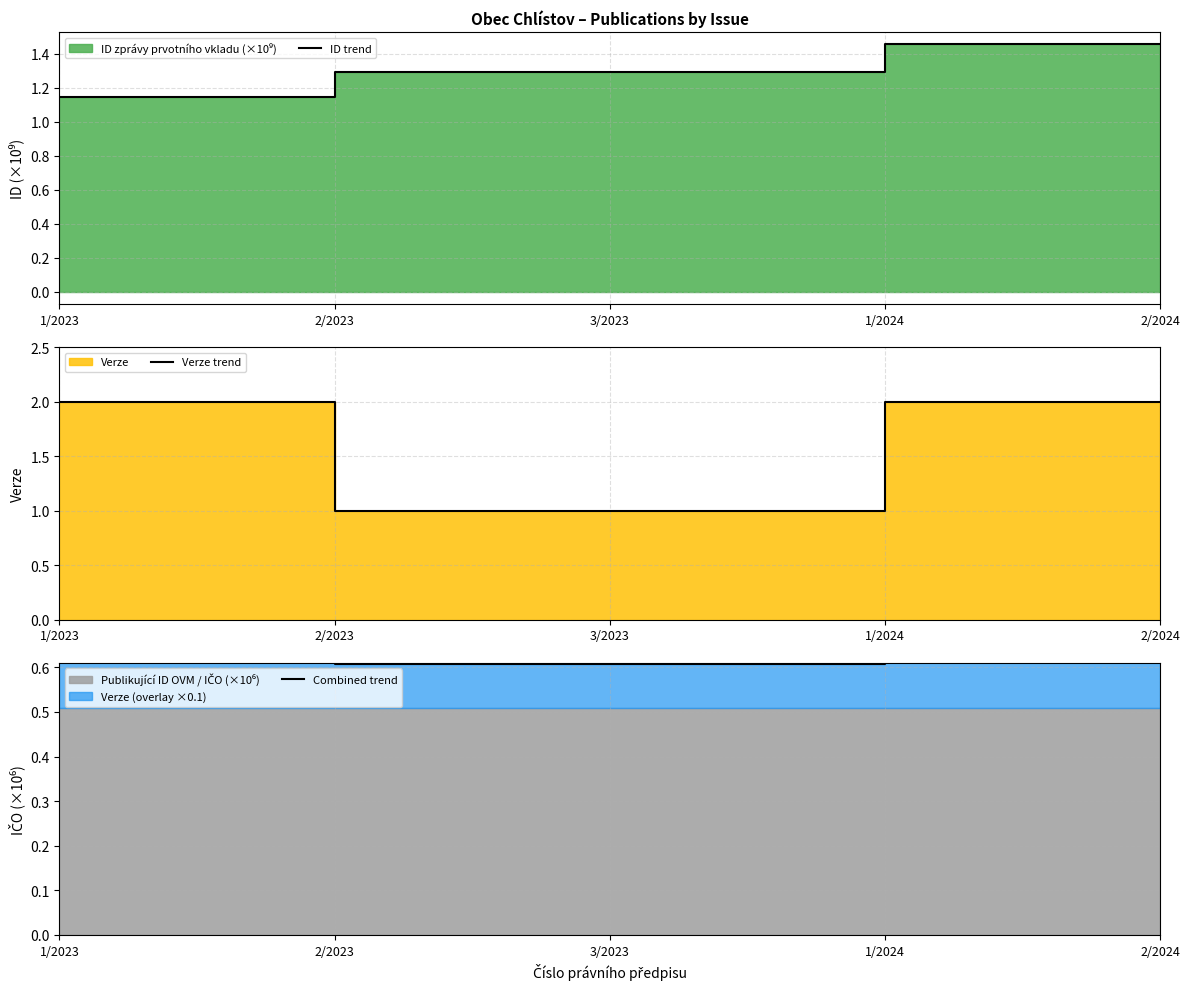

What is the approximate value of Verze trend at 3/2023?

1.0